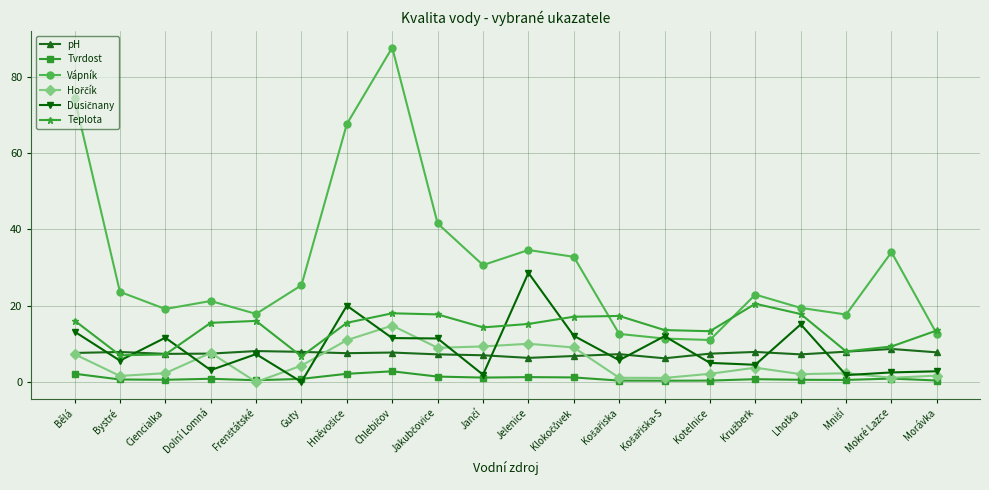

How many series are shown in this chart?

6